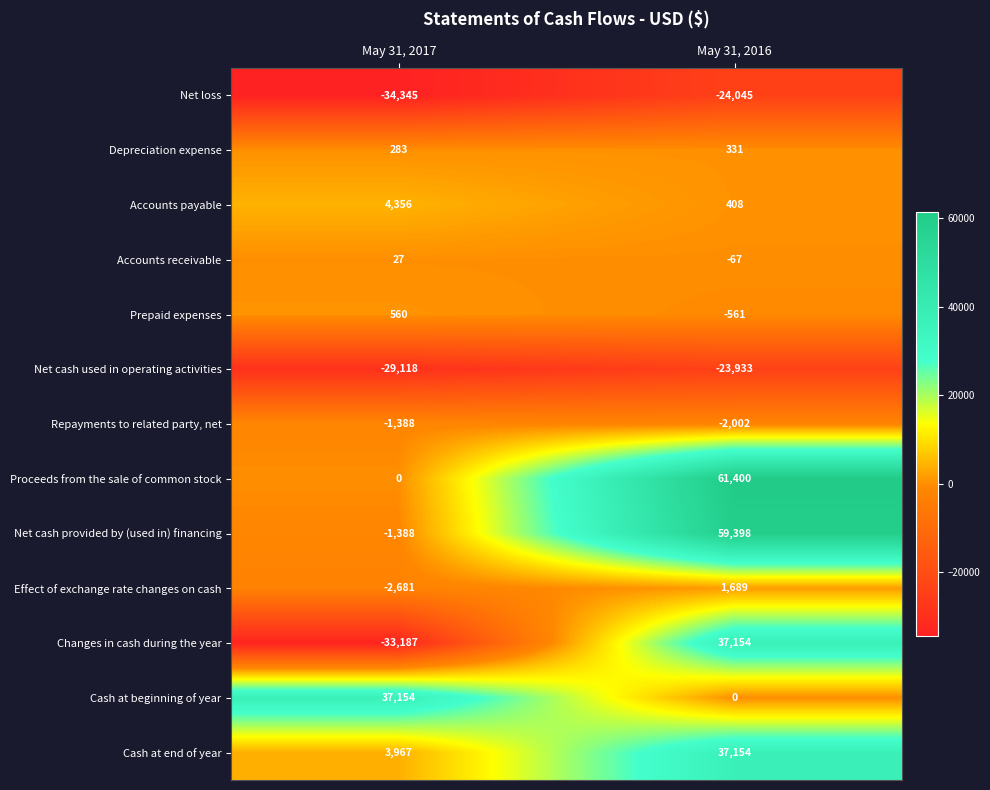

How many categories are shown in the chart?

2